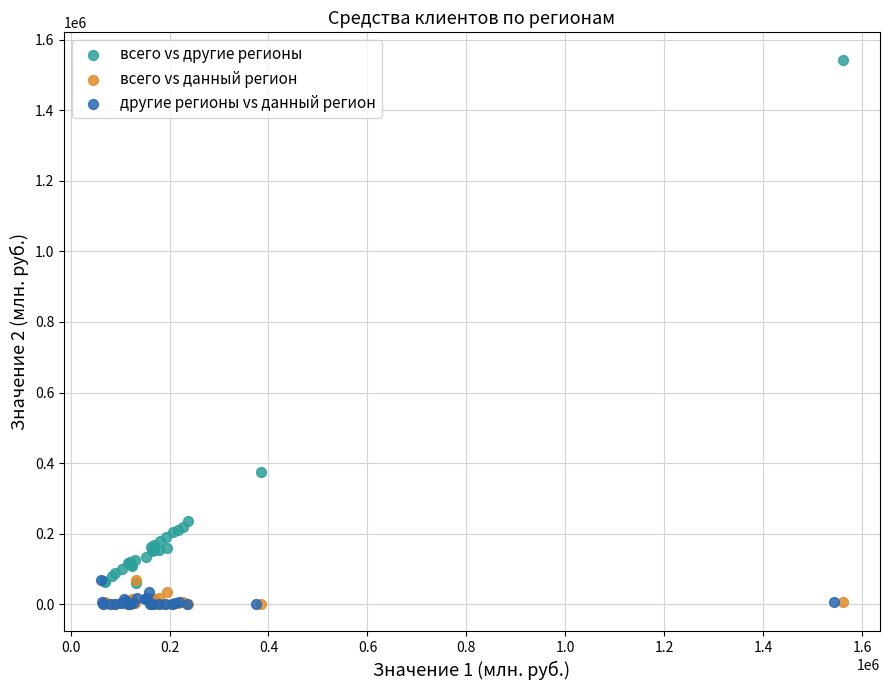

Which series has the largest Y range (max minus min)?

всего vs другие регионы